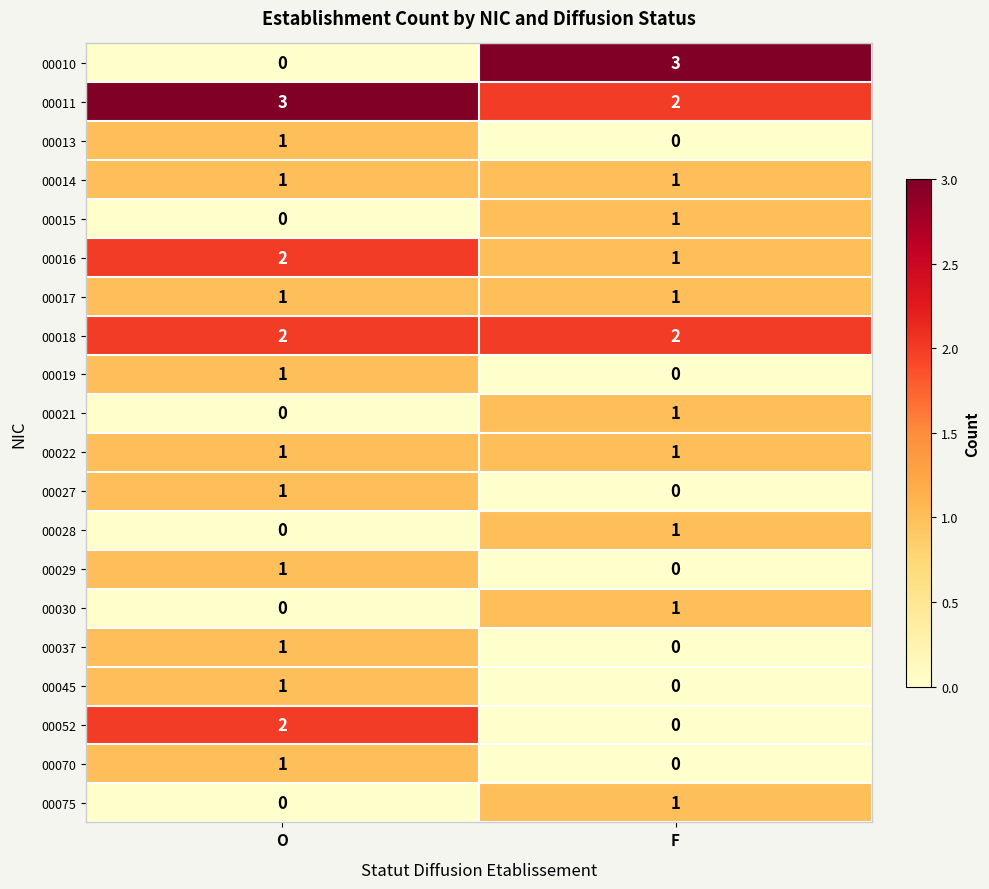

Rank the categories by 00045 value from highest to lowest.

O, F